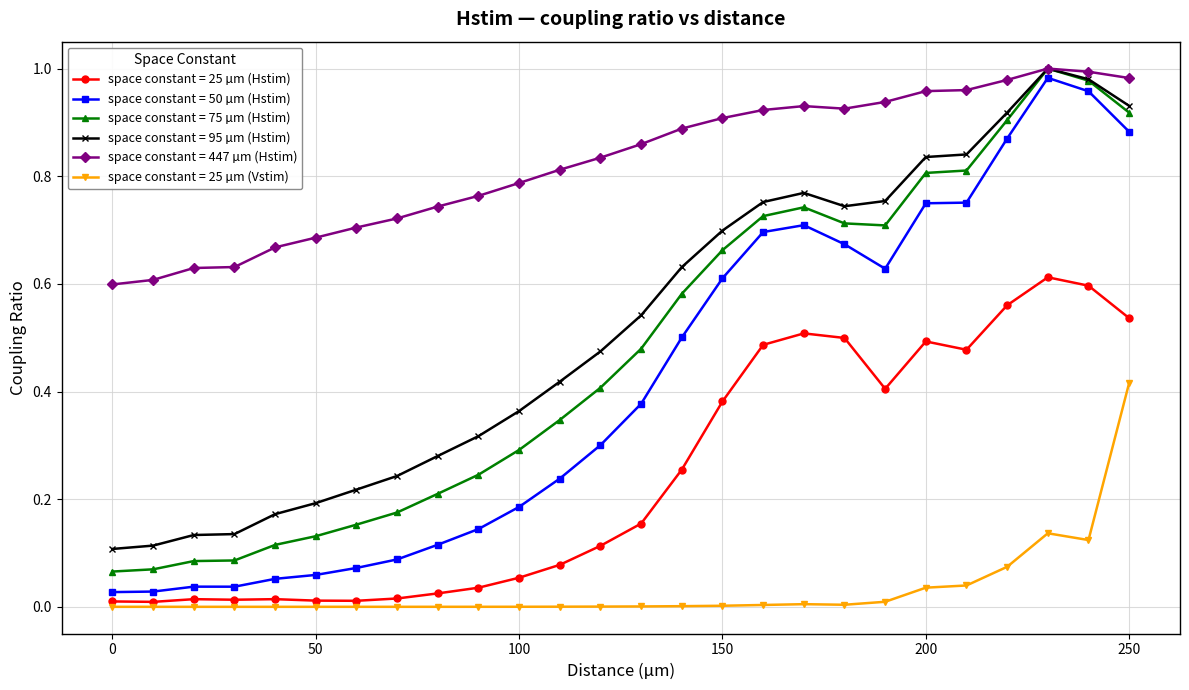

Which series has the largest total across all categories?

space constant = 447 µm (Hstim)